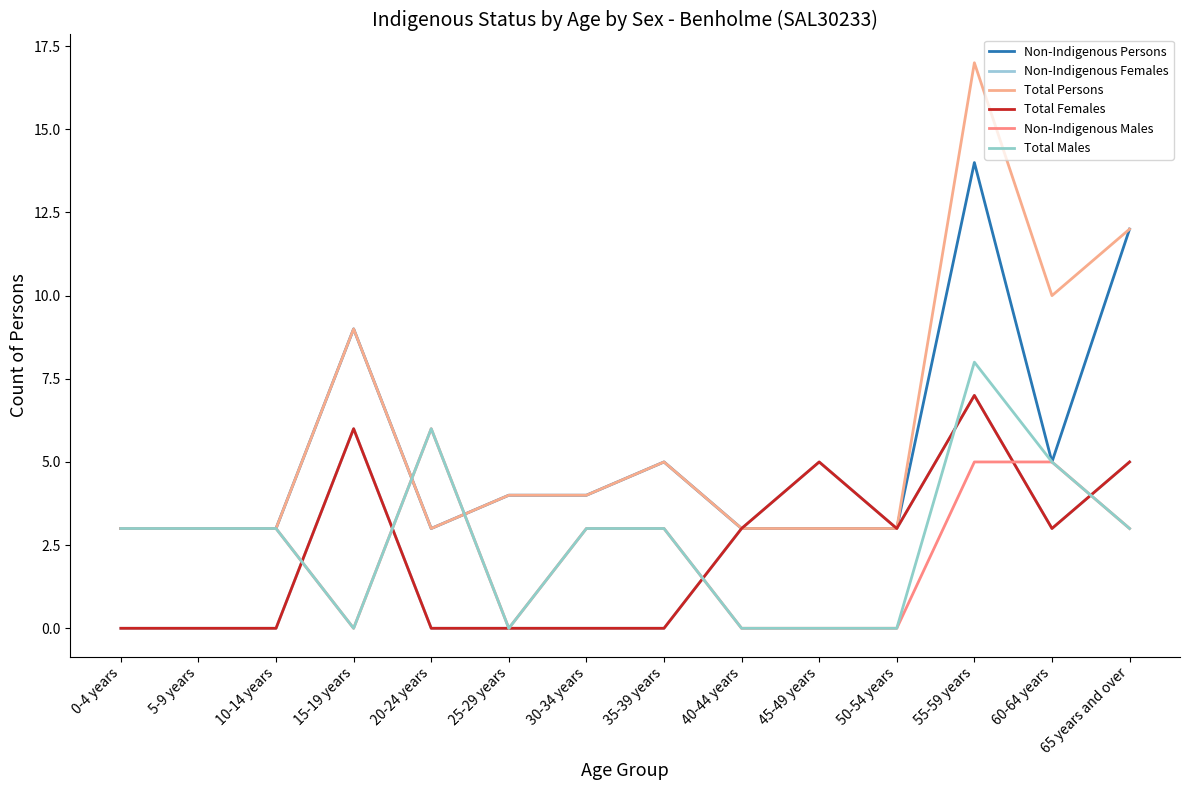

How many values in Non-Indigenous Males are above zero?

9